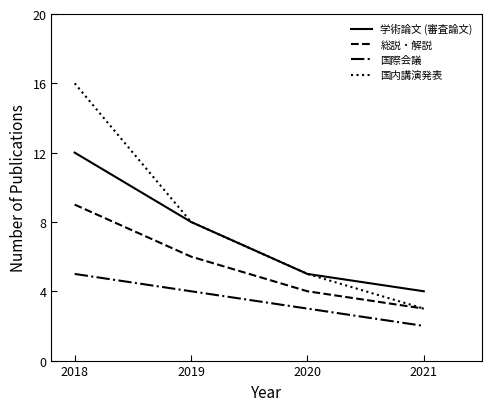

What is the difference between the 学術論文 (審査論文) values at 2019 and 2018?

4